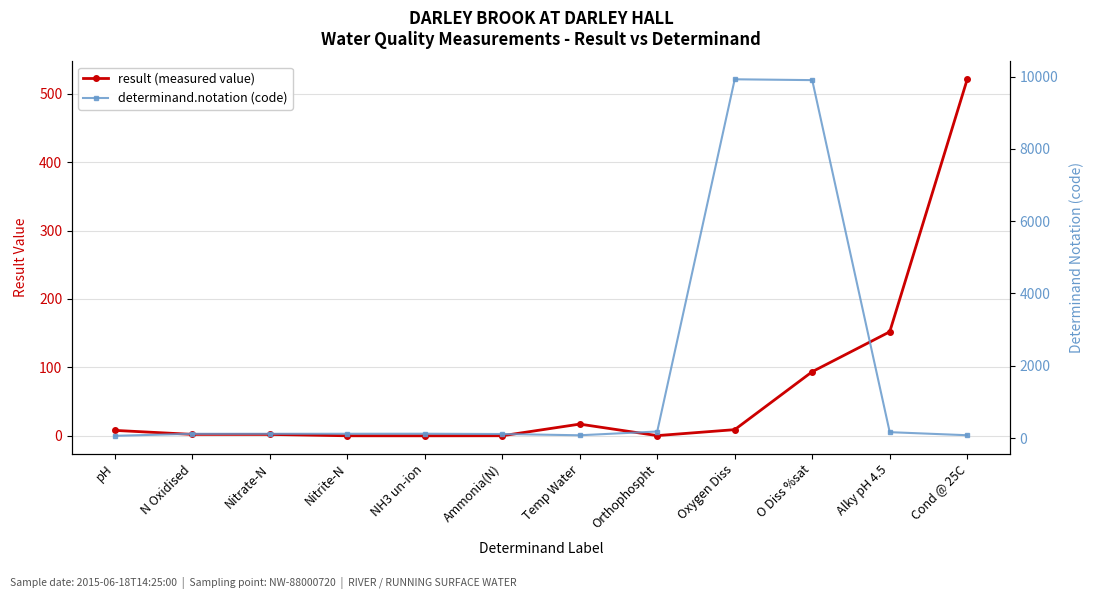

Reading left to right, what are all the values shown in this chart?

result (measured value): pH=8.0	N Oxidised=2.1	Nitrate-N=2.0	Nitrite-N=0.0	NH3 un-ion=0.0	Ammonia(N)=0.1	Temp Water=17.1	Orthophospht=0.3	Oxygen Diss=9.0	O Diss %sat=93.7	Alky pH 4.5=152.0	Cond @ 25C=521.0
determinand.notation (code): pH=61.0	N Oxidised=116.0	Nitrate-N=117.0	Nitrite-N=118.0	NH3 un-ion=119.0	Ammonia(N)=111.0	Temp Water=76.0	Orthophospht=180.0	Oxygen Diss=9924.0	O Diss %sat=9901.0	Alky pH 4.5=162.0	Cond @ 25C=77.0